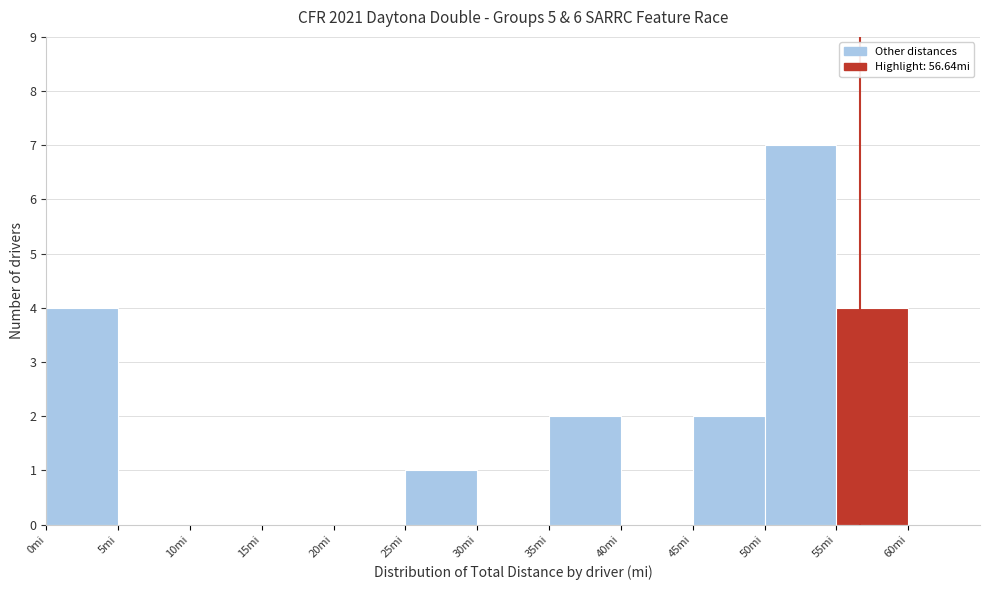

Over which range of the x-axis is the bar tallest?

50 to 55